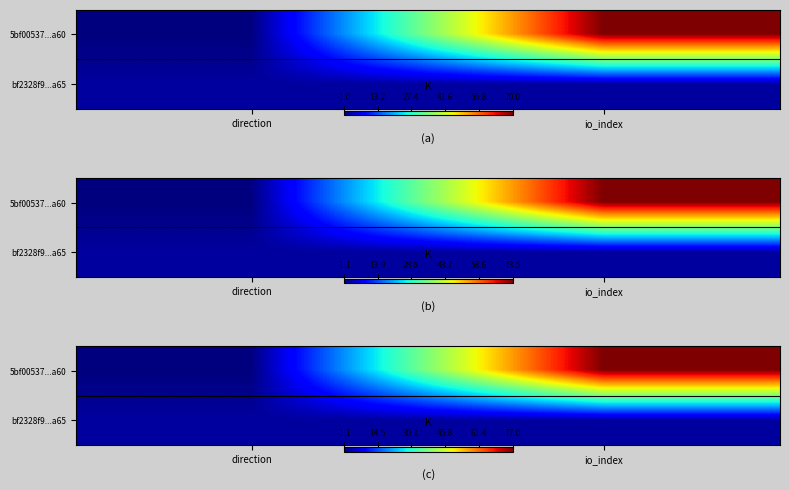

What is the highest value of the separator_(a) series?

0.5